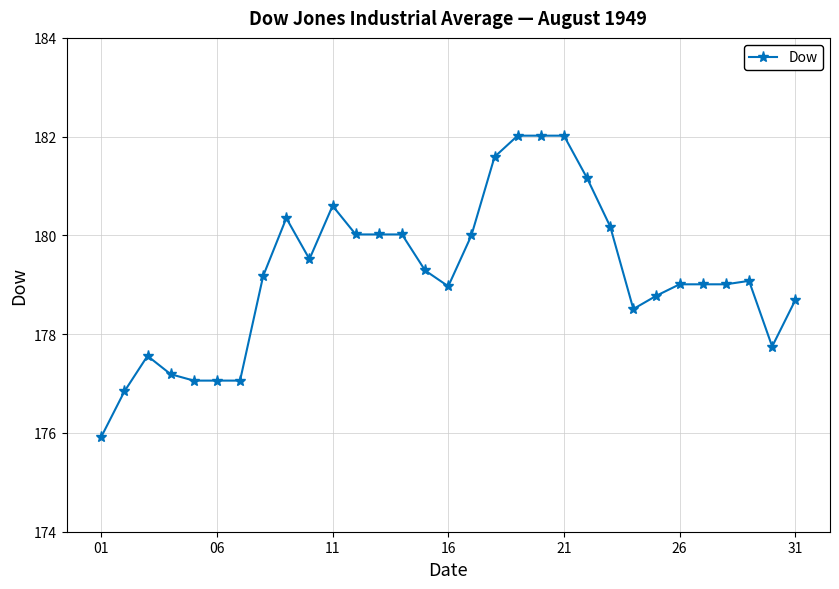

What is the difference between the second highest and second lowest values?

5.2